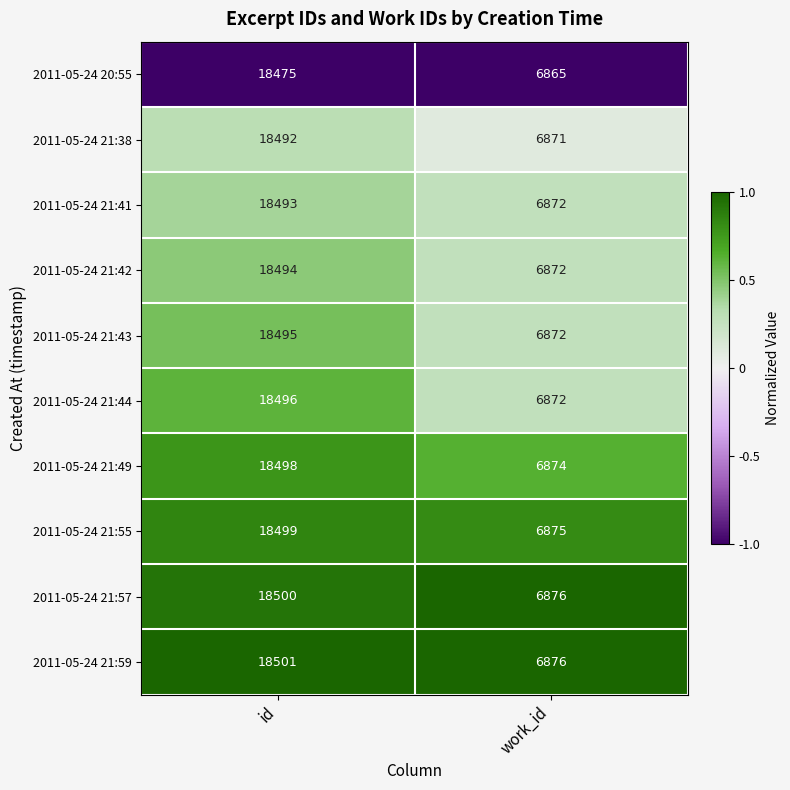

List the series in order of their peak value, lowest first.

2011-05-24 20:55, 2011-05-24 21:38, 2011-05-24 21:41, 2011-05-24 21:42, 2011-05-24 21:43, 2011-05-24 21:44, 2011-05-24 21:49, 2011-05-24 21:55, 2011-05-24 21:57, 2011-05-24 21:59